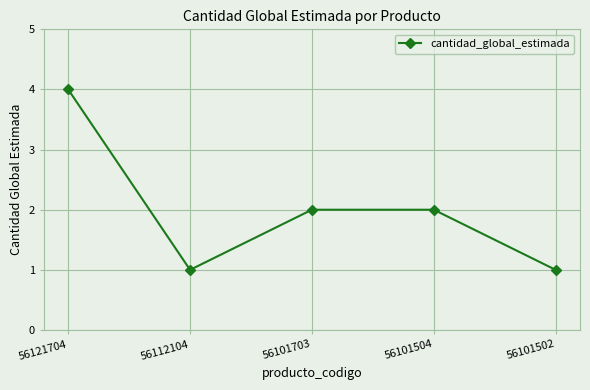

Which has a higher value, 56101703 or 56121704?

56121704